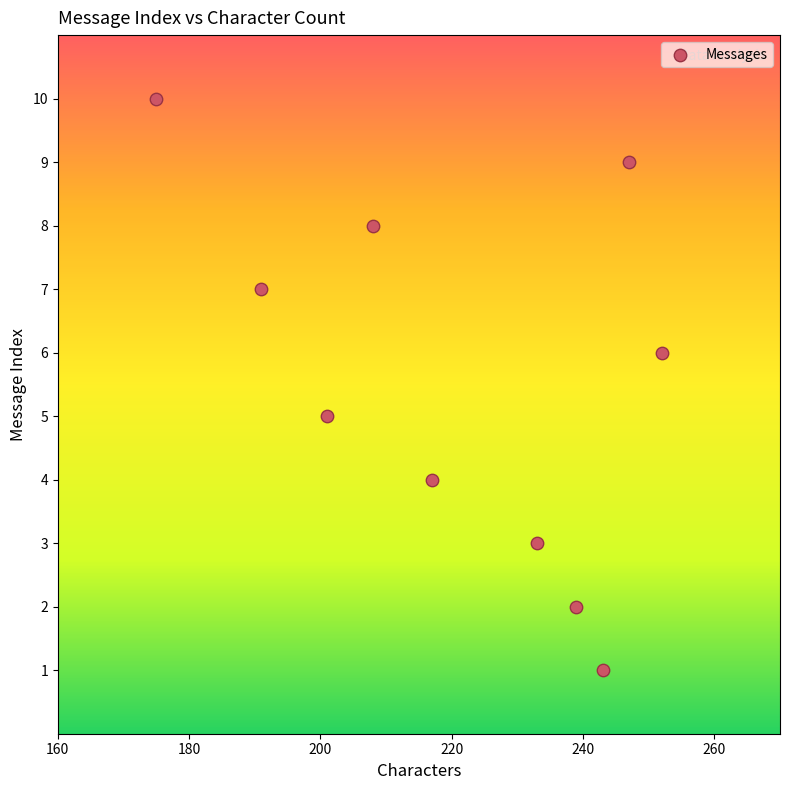

What is the average Y value?

6